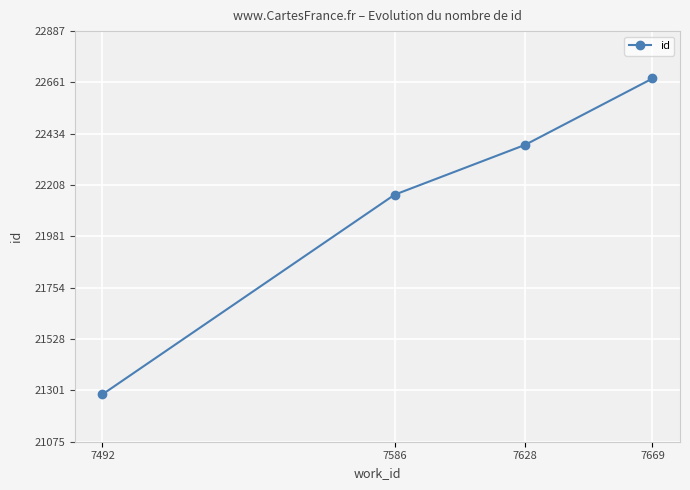

What is the average value?

22128